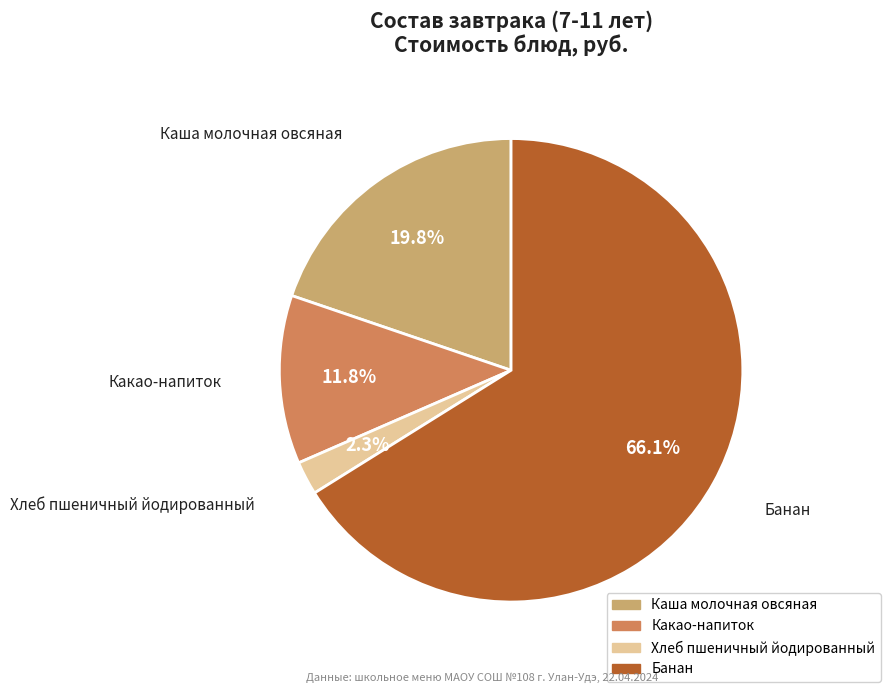

True or false: Хлеб пшеничный йодированный accounts for 12% of the total.

False